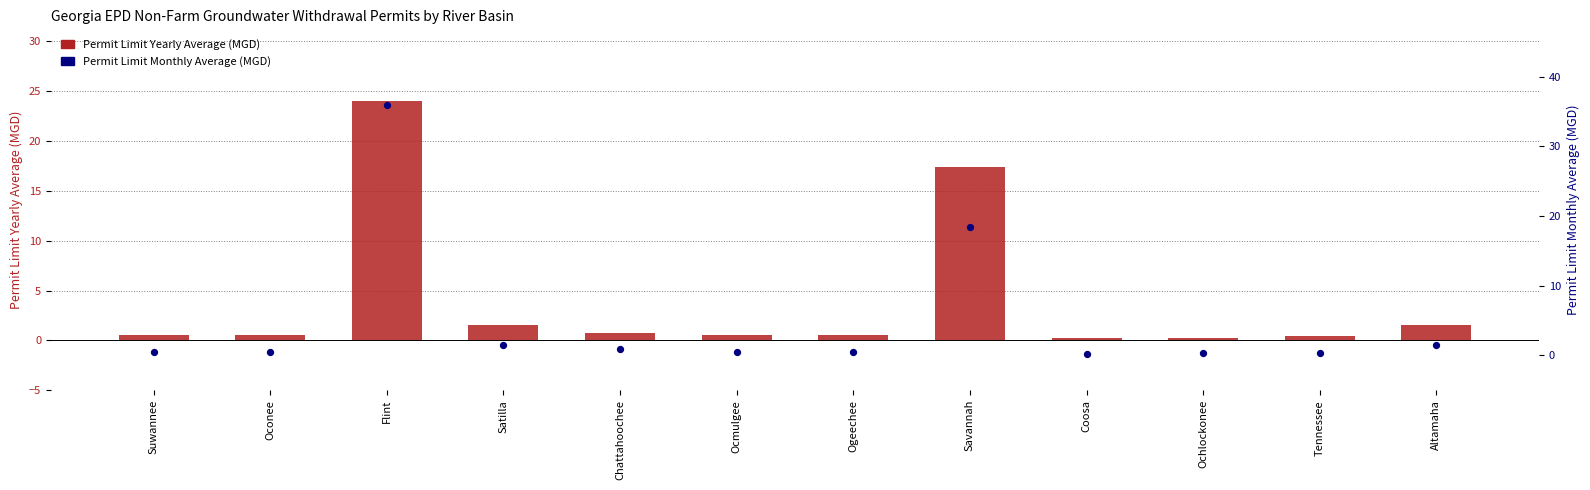

At which category is the sum across all series the highest?

Flint